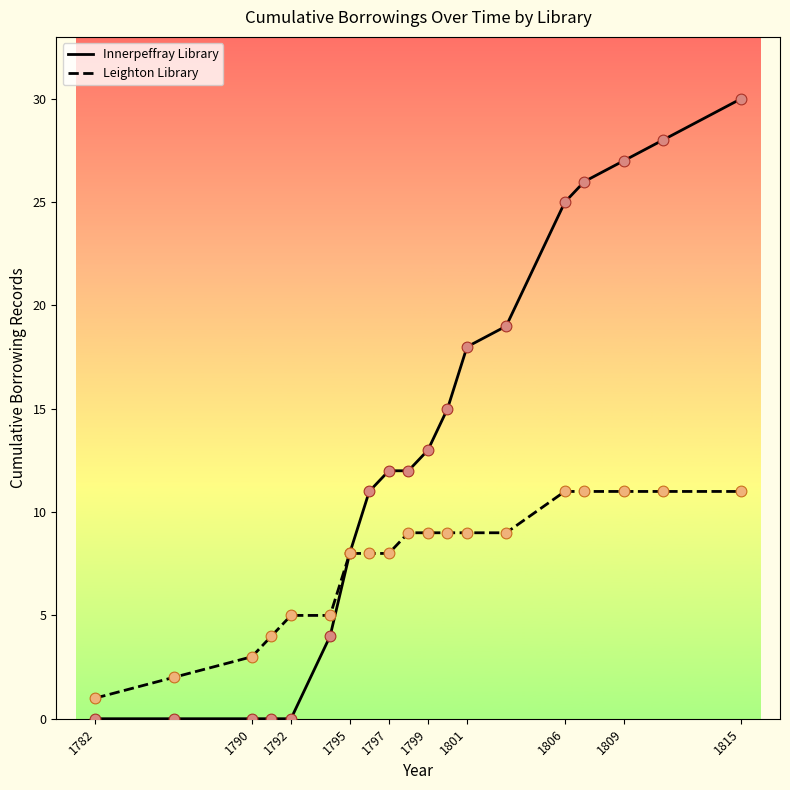

Which series has the largest total across all categories?

Innerpeffray Library